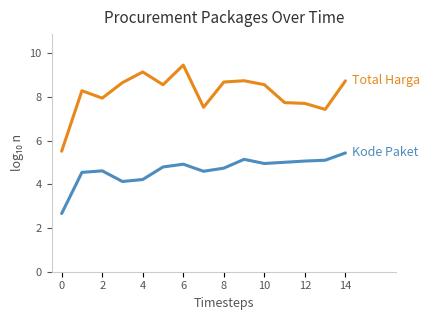

What is the minimum value shown in the chart?

2.7